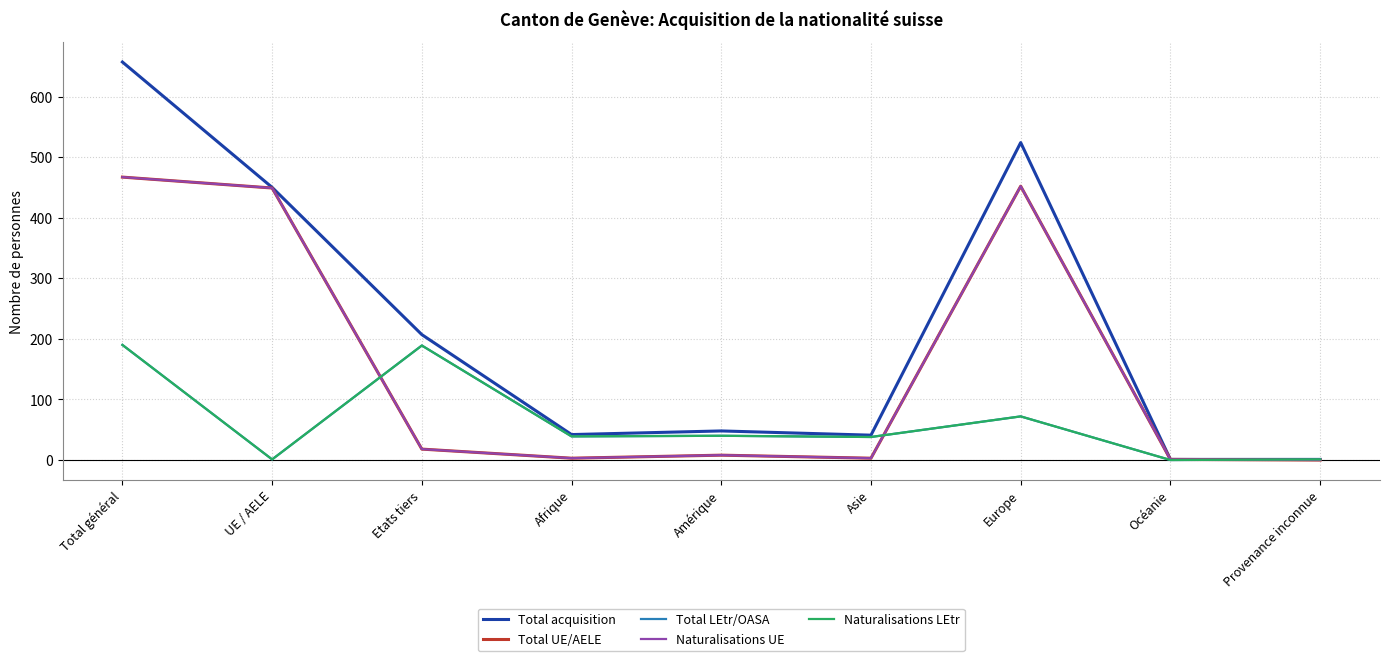

Reading left to right, list all the values displayed in this chart.

Total acquisition: Total général=657	UE / AELE=450	Etats tiers=207	Afrique=42	Amérique=48	Asie=41	Europe=524	Océanie=1	Provenance inconnue=1
Total UE/AELE: Total général=467	UE / AELE=449	Etats tiers=18	Afrique=3	Amérique=8	Asie=3	Europe=452	Océanie=1	Provenance inconnue=0
Total LEtr/OASA: Total général=190	UE / AELE=1	Etats tiers=189	Afrique=39	Amérique=40	Asie=38	Europe=72	Océanie=0	Provenance inconnue=1
Naturalisations UE: Total général=467	UE / AELE=449	Etats tiers=18	Afrique=3	Amérique=8	Asie=3	Europe=452	Océanie=1	Provenance inconnue=0
Naturalisations LEtr: Total général=190	UE / AELE=1	Etats tiers=189	Afrique=39	Amérique=40	Asie=38	Europe=72	Océanie=0	Provenance inconnue=1